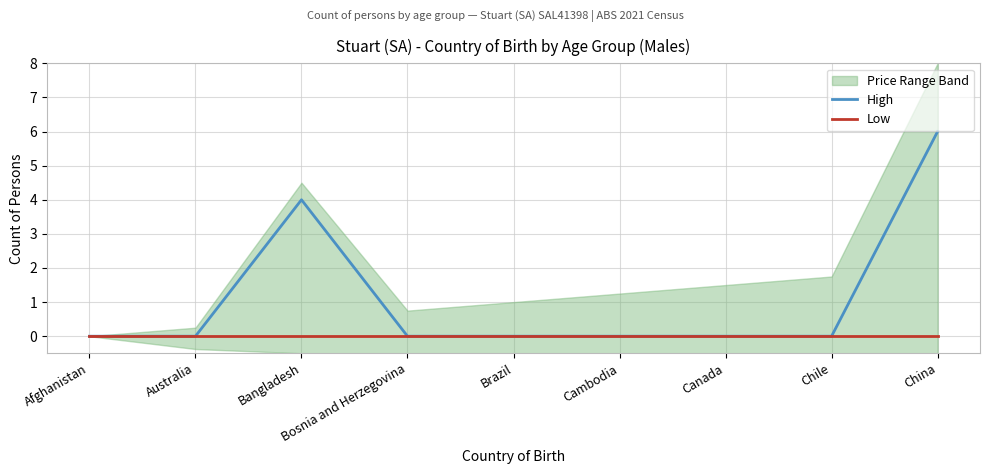

True or false: High has a value of -2 at Bosnia and Herzegovina.

False